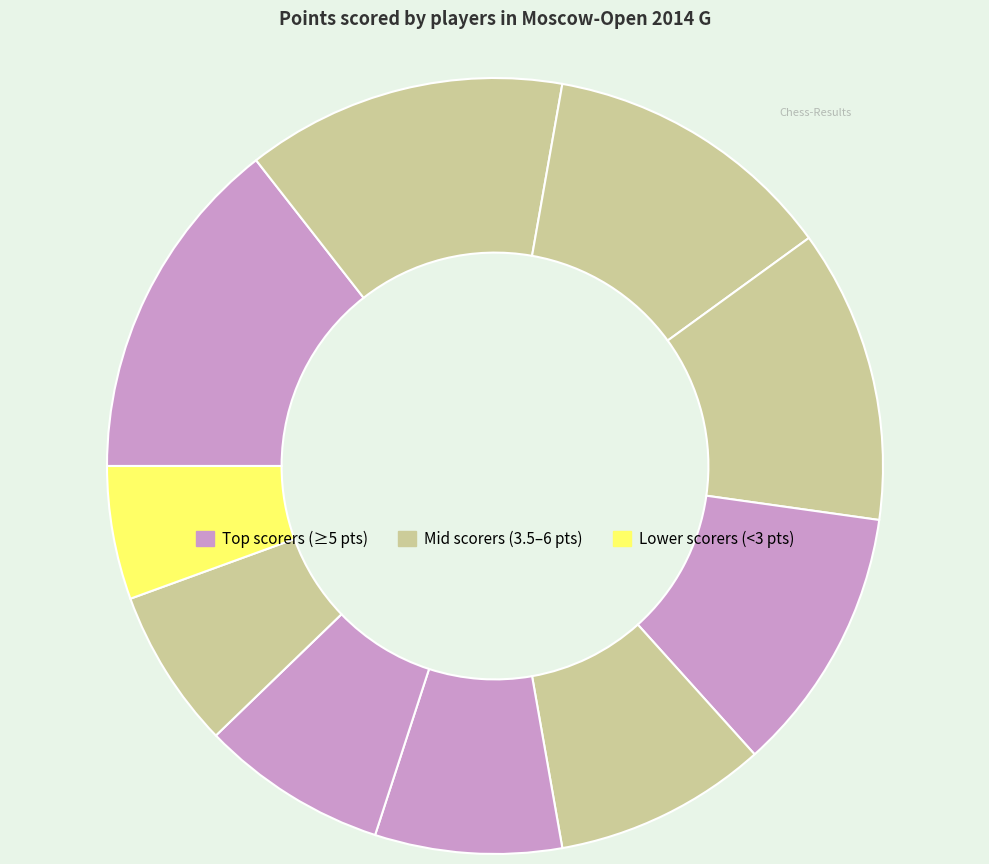

How many slices are in this pie chart?

10